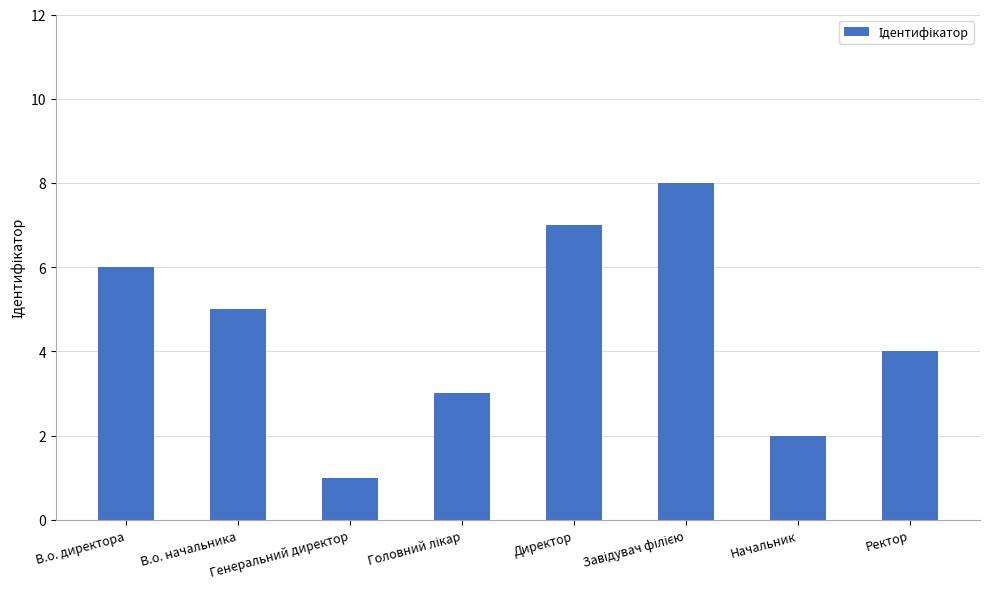

What is the maximum value shown in the chart?

8